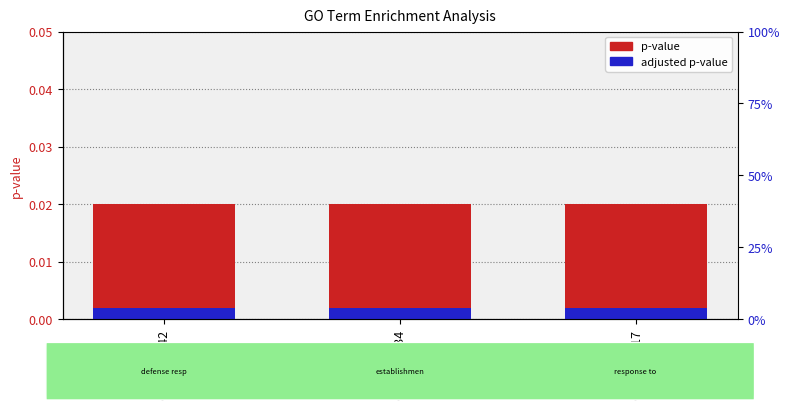

The p-value series shows 0.0 at GO:0051234. True or false?

False